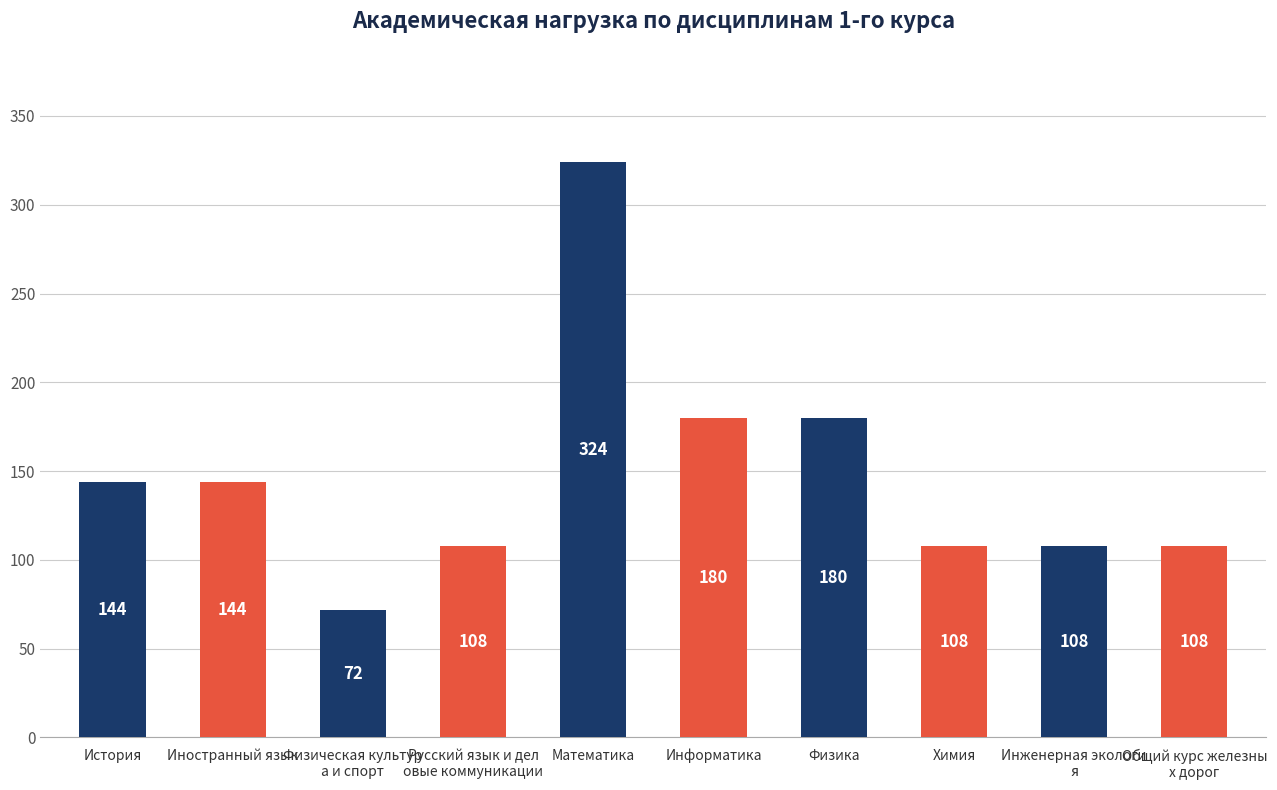

The value at Математика is 124. True or false?

False